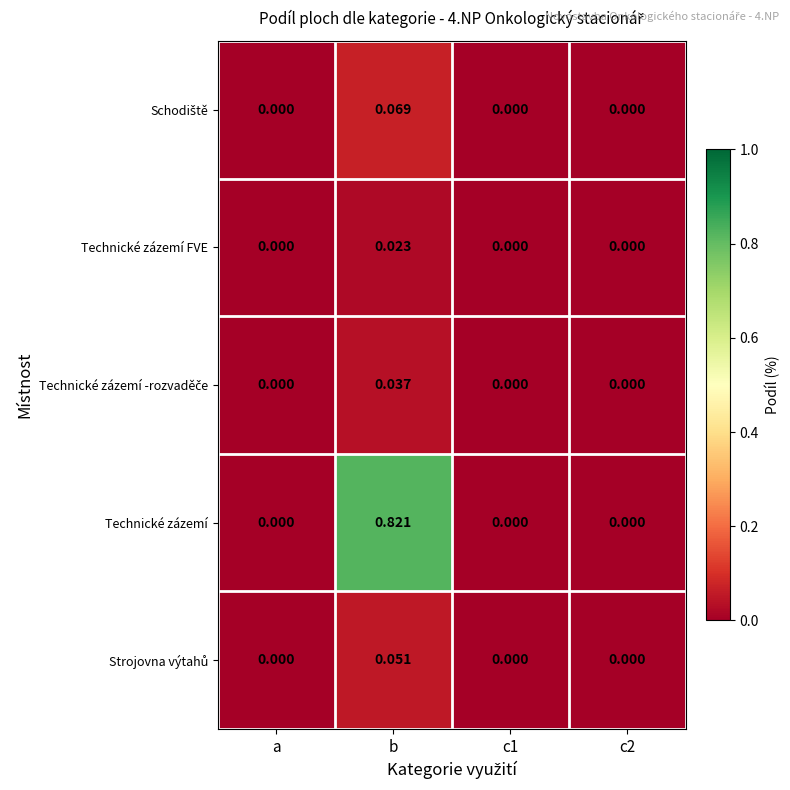

Which series has the widest spread of values?

Technické zázemí